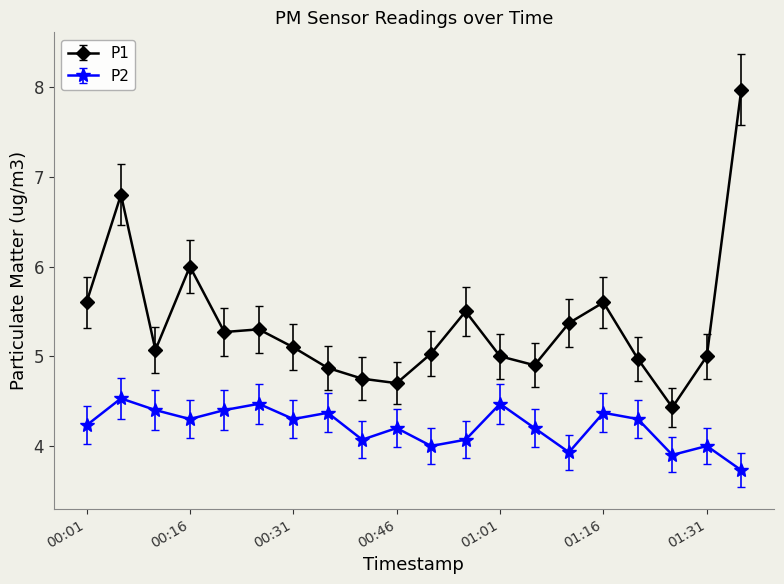

Which series has the widest spread of values?

P1